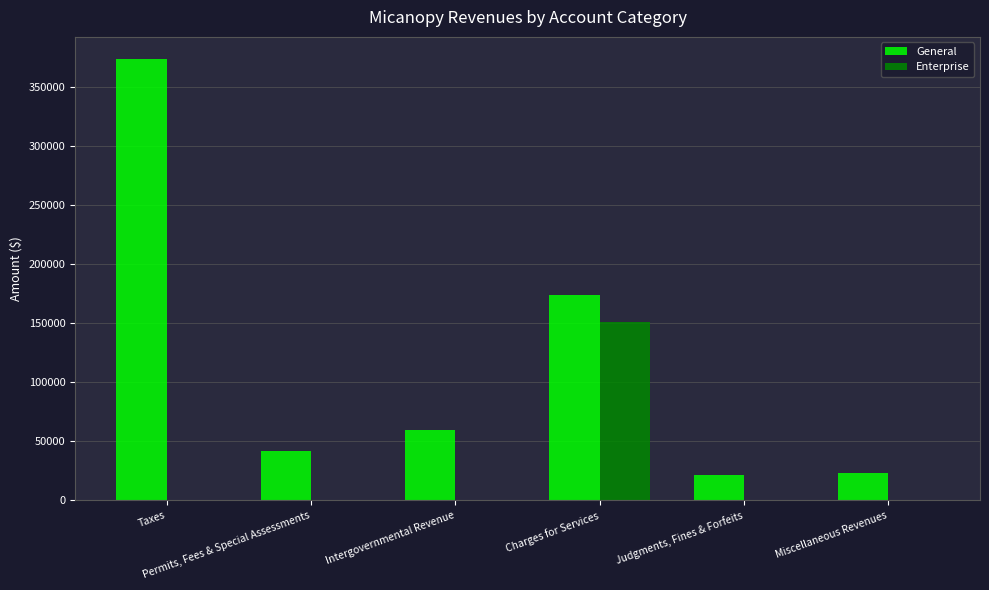

Which series has the largest total across all categories?

General